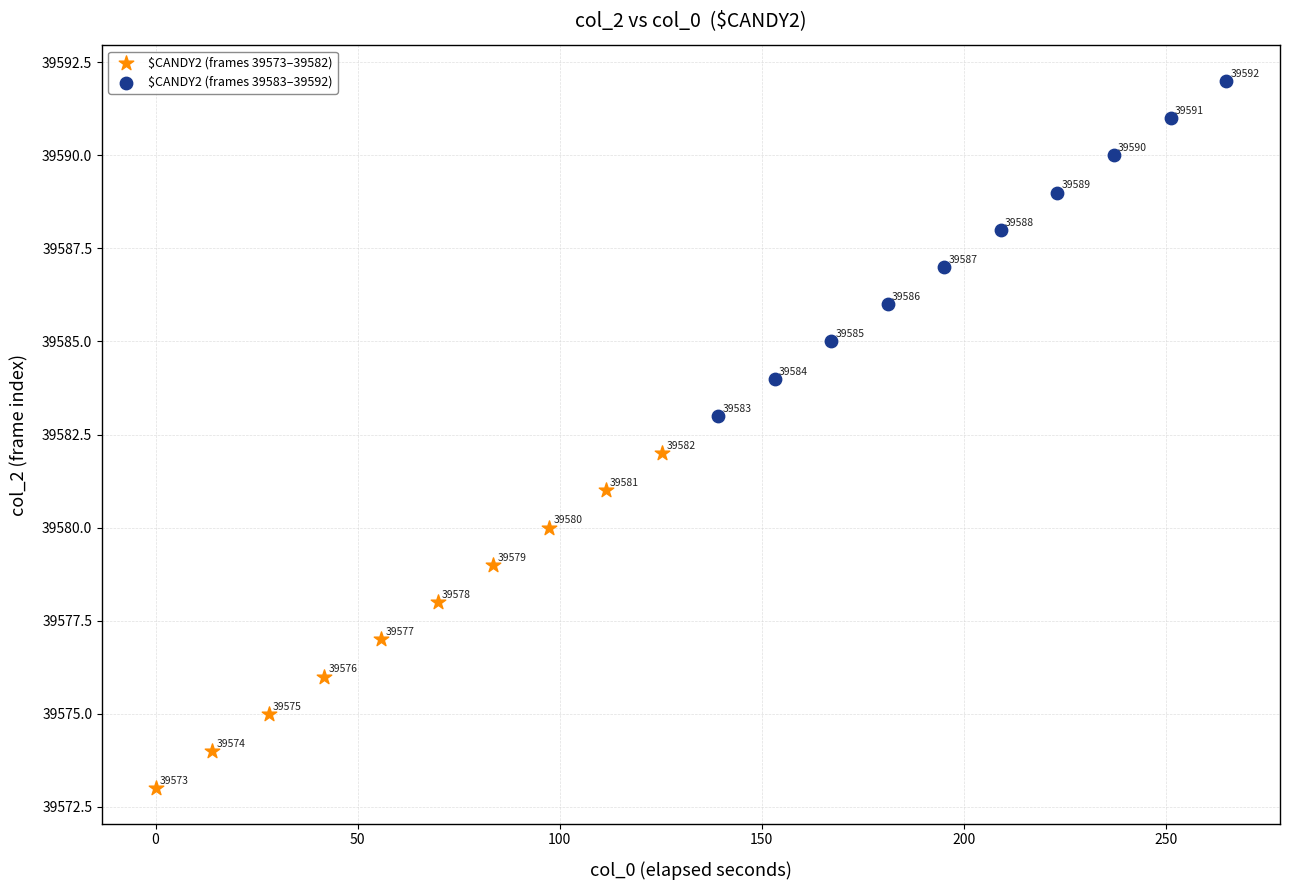

Which series reaches the maximum Y coordinate?

$CANDY2 (frames 39583–39592)